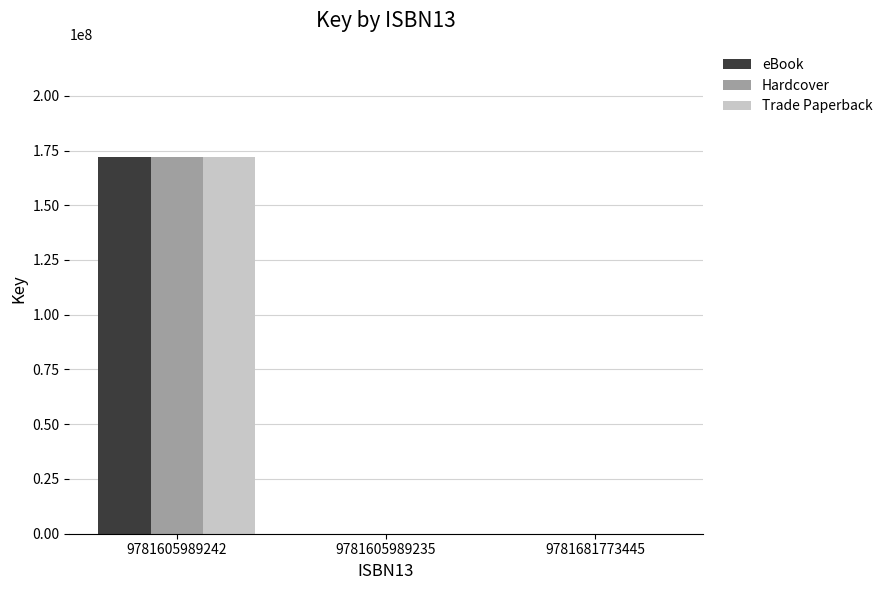

What is the total value across all series at 9781605989242?

516428997